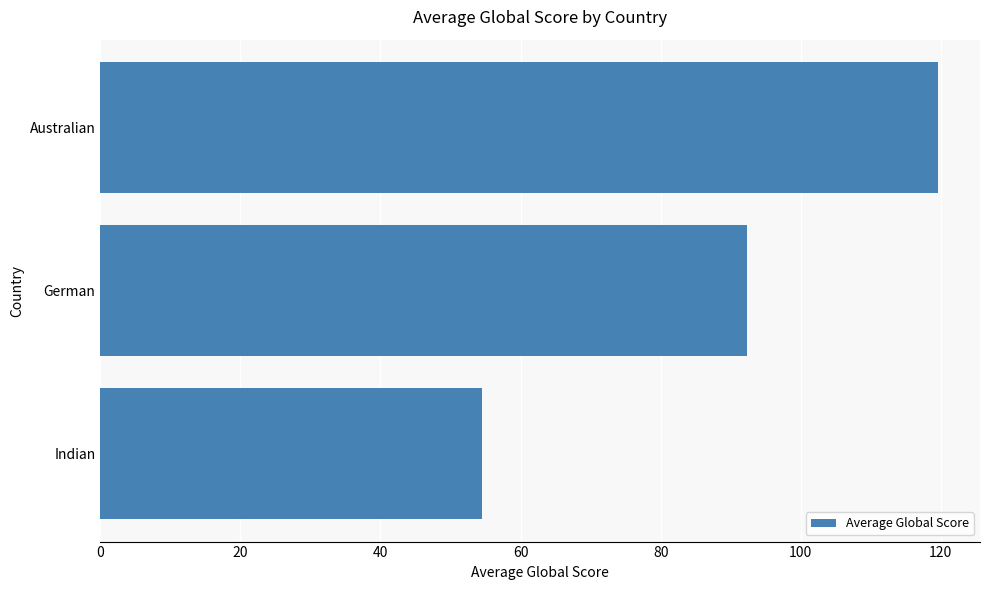

Which has a higher value, Indian or Australian?

Australian